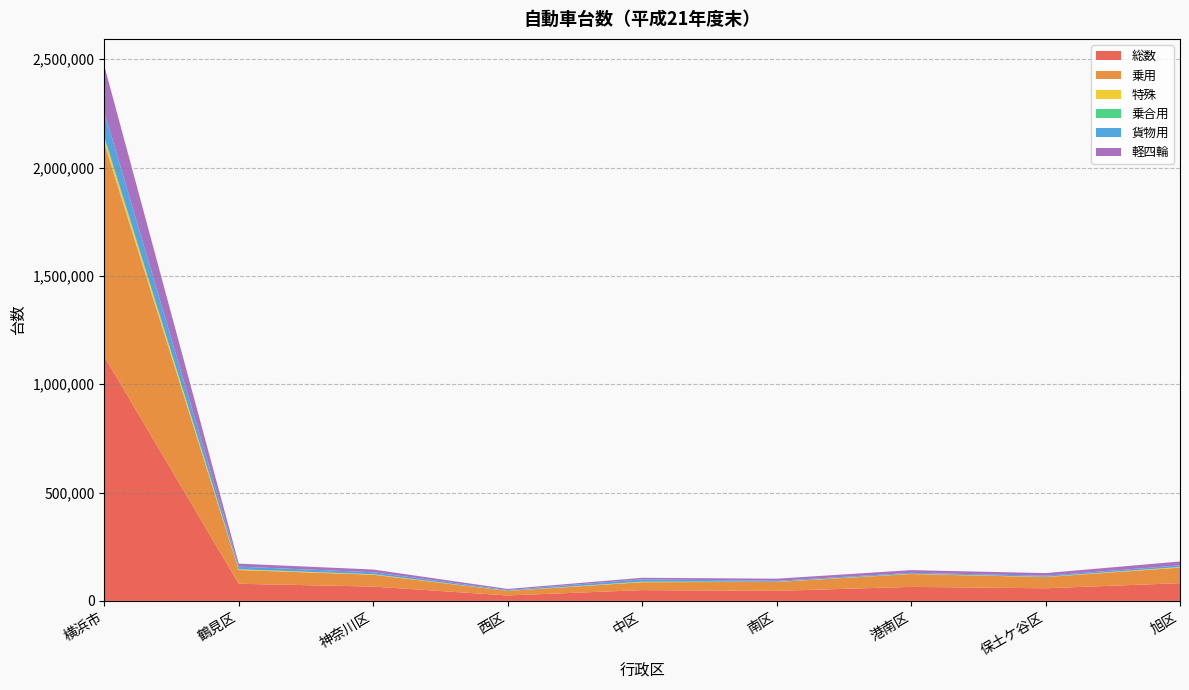

Reading right to left, what are all the values shown in this chart?

総数: 旭区=81978	保土ケ谷区=58206	港南区=64753	南区=46336	中区=49842	西区=25123	神奈川区=66164	鶴見区=79165	横浜市=1128714
乗用: 旭区=71778	保土ケ谷区=51762	港南区=59341	南区=41169	中区=36570	西区=20908	神奈川区=54778	鶴見区=63351	横浜市=983175
特殊: 旭区=2399	保土ケ谷区=1109	港南区=1029	南区=798	中区=2177	西区=560	神奈川区=2085	鶴見区=3086	横浜市=27213
乗合用: 旭区=334	保土ケ谷区=239	港南区=231	南区=55	中区=262	西区=104	神奈川区=72	鶴見区=315	横浜市=3903
貨物用: 旭区=7467	保土ケ谷区=5096	港南区=4152	南区=4314	中区=10833	西区=3551	神奈川区=9229	鶴見区=12413	横浜市=114423
軽四輪: 旭区=17997	保土ケ谷区=11903	港南区=12515	南区=9810	中区=7023	西区=4916	神奈川区=12509	鶴見区=13742	横浜市=212781